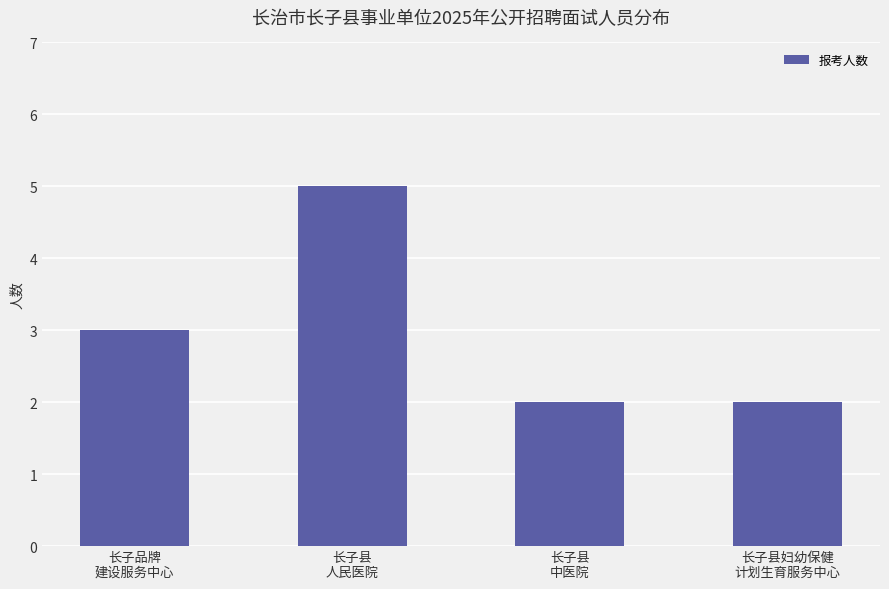

How many data points does each series have?

4